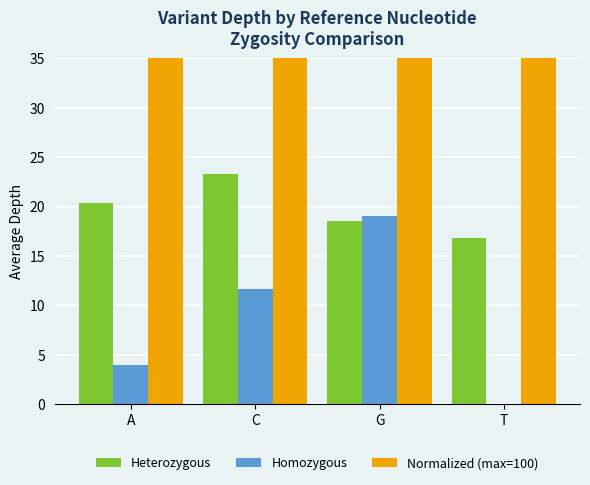

What position from the right is T?

1